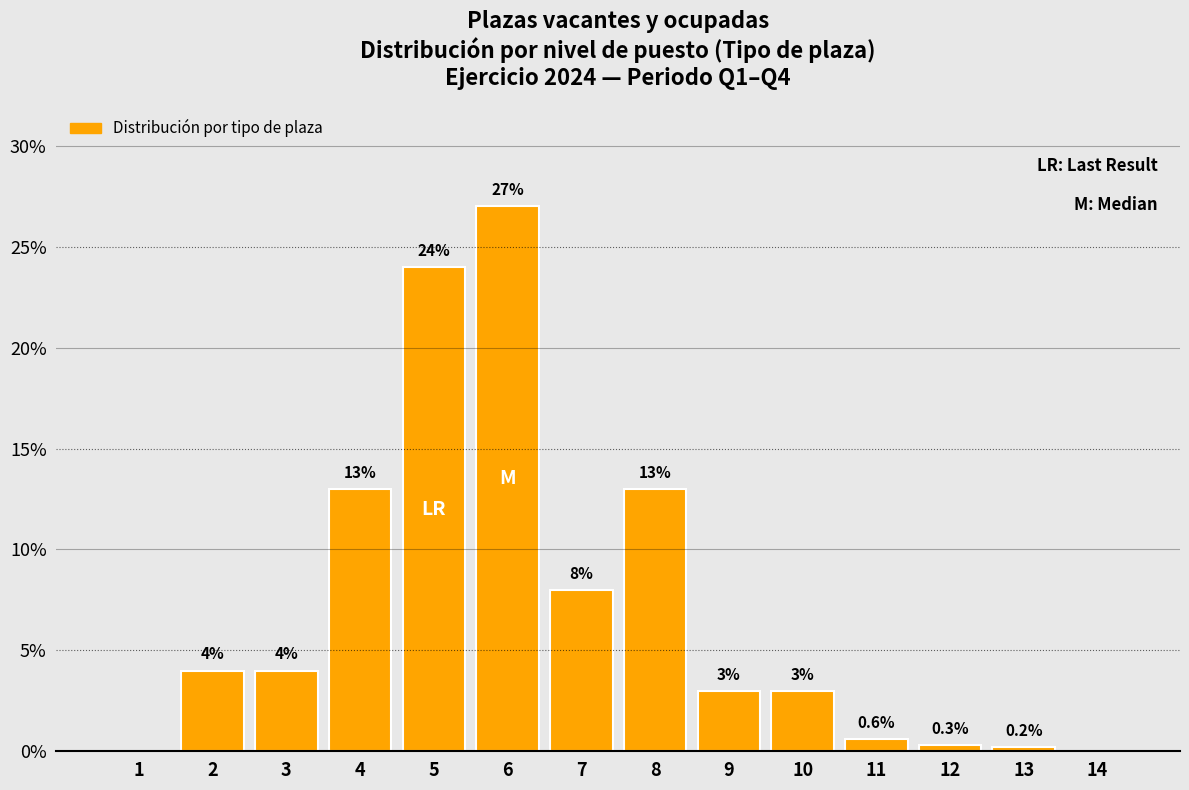

Reading left to right, what are all the values shown in this chart?

1=0.0	2=4.0	3=4.0	4=13.0	5=24.0	6=27.0	7=8.0	8=13.0	9=3.0	10=3.0	11=0.6	12=0.3	13=0.2	14=0.0